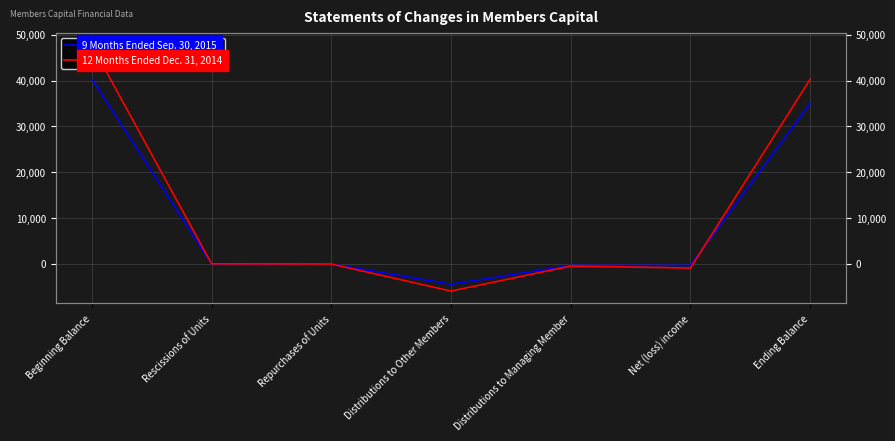

The 12 Months Ended Dec. 31, 2014 series shows -5957 at Distributions to Other Members. True or false?

True